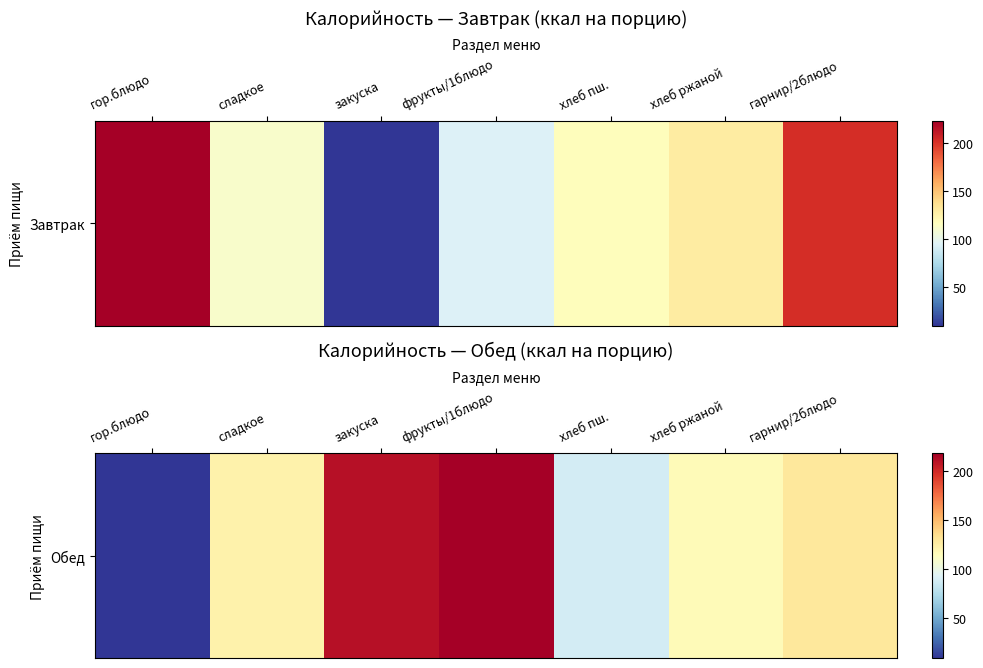

The chart shows a value of 9.6 at гор.блюдо. True or false?

True